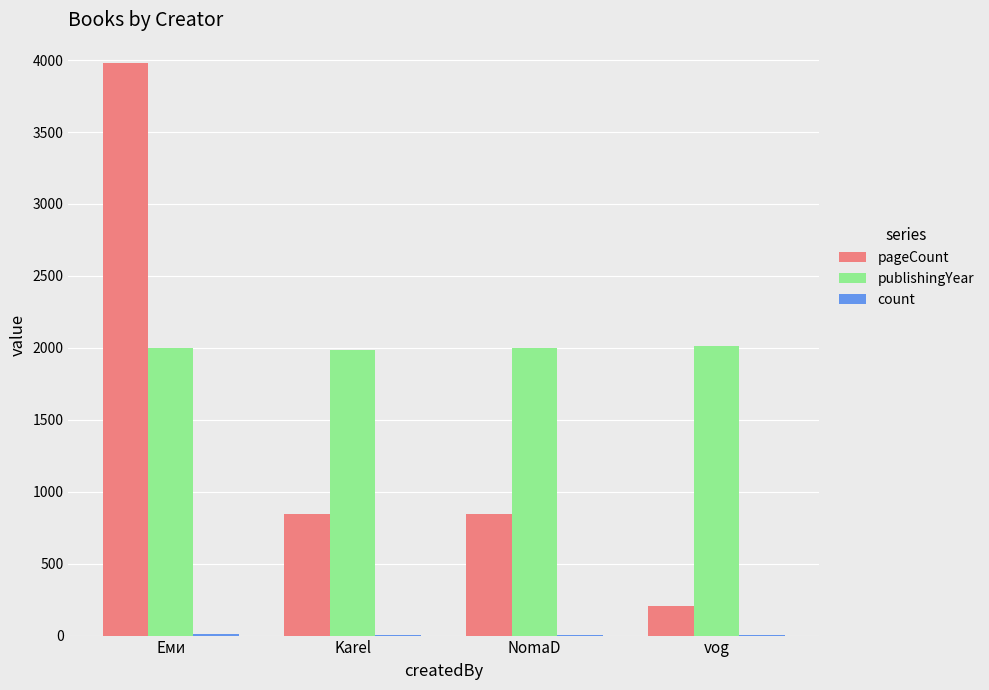

At which label does pageCount first exceed 848?

Еми